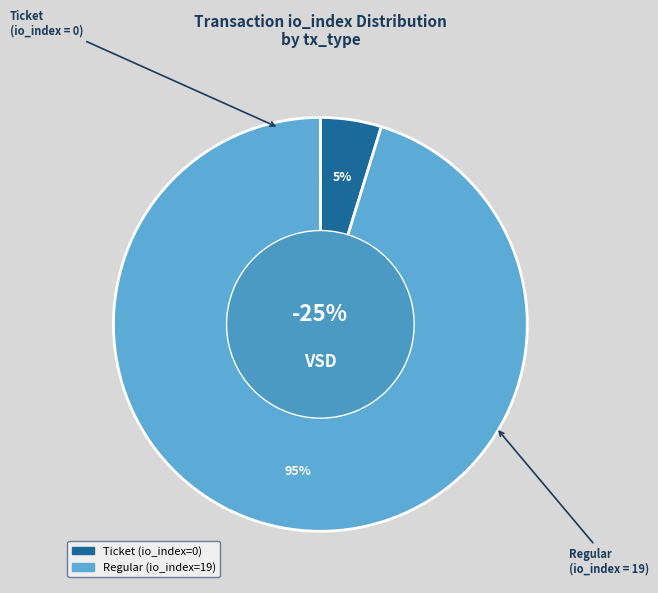

Between Regular (io_index=19) and Ticket (io_index=0), which is larger?

Regular (io_index=19)